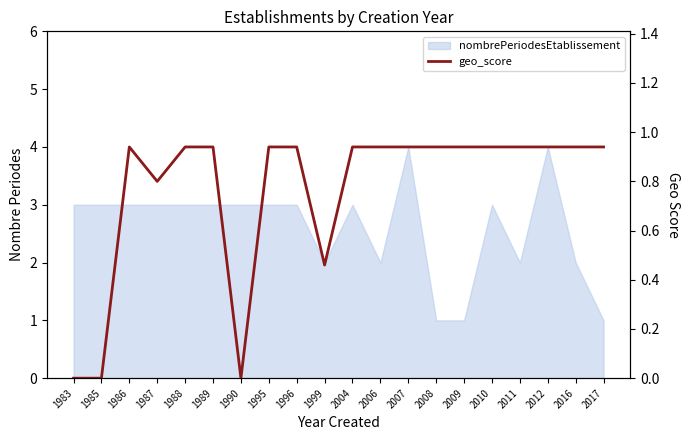

Is it true that the value at 1999 is 0.5?

True